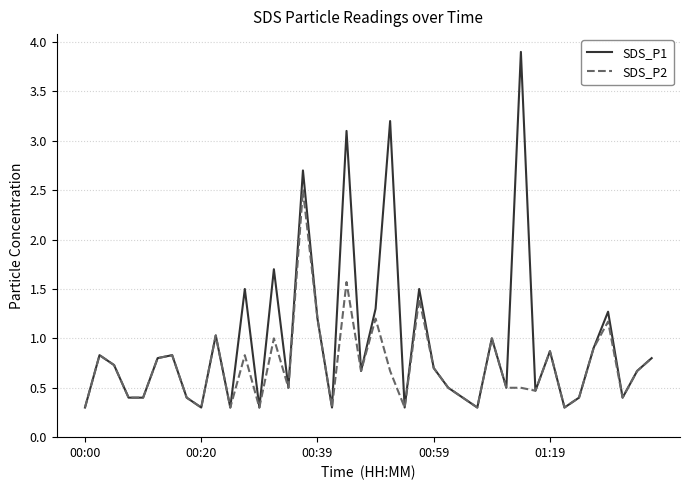

Which series has the largest range (max minus min)?

SDS_P1